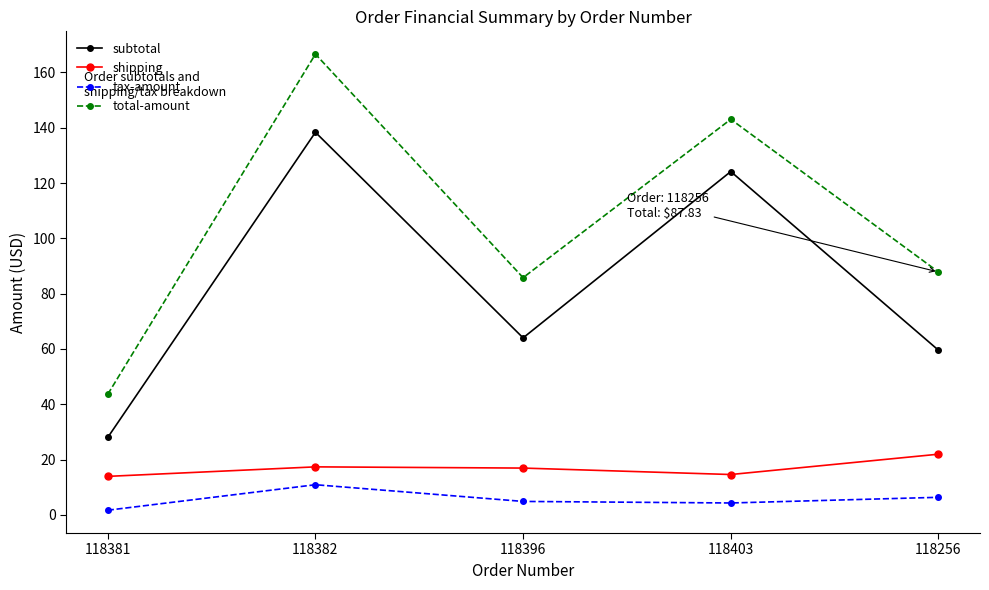

Where is the first local minimum for shipping?

118403